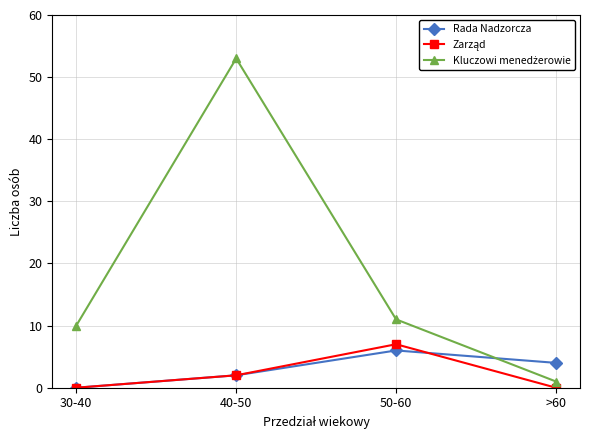

The Rada Nadzorcza series shows 6 at 50-60. True or false?

True